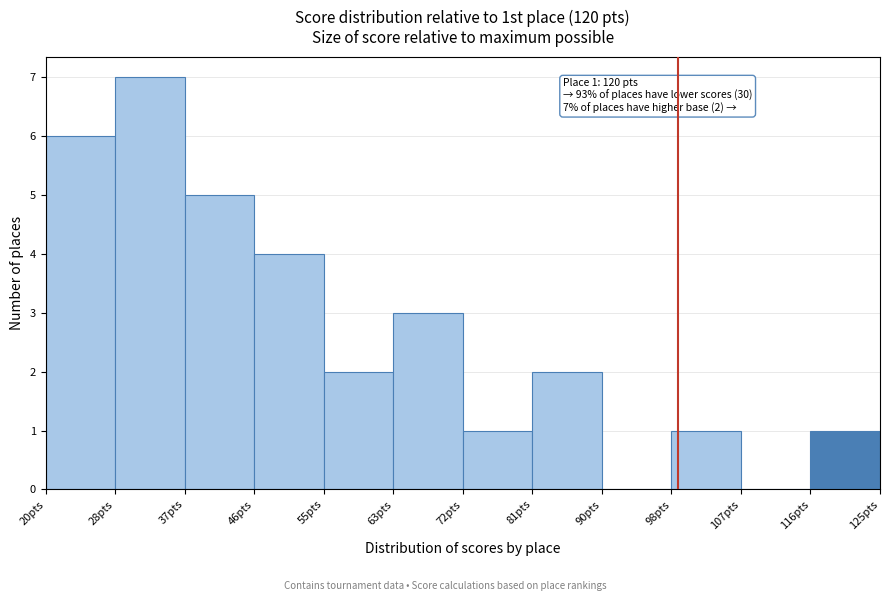

Which range on the x-axis has the tallest bar?

29 to 38